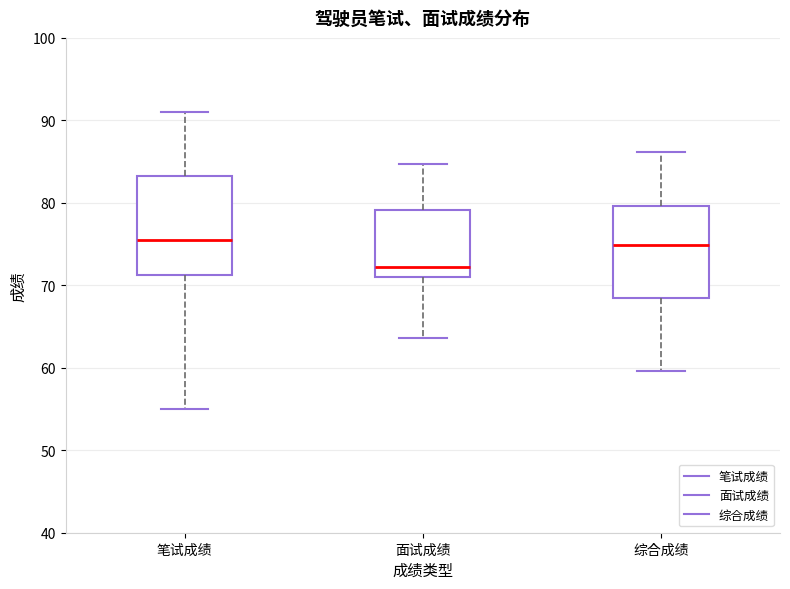

Reading left to right, transcribe this box plot: for each box, give where its median line is, the range the box spans, and where its two whiskers end, as read against the y-axis. The values are not printed on the chart, so give them approximately, as read against the axis.

笔试成绩: median 76, box 71 to 83, whiskers 55 to 91
面试成绩: median 72, box 71 to 79, whiskers 64 to 85
综合成绩: median 75, box 68 to 80, whiskers 60 to 86